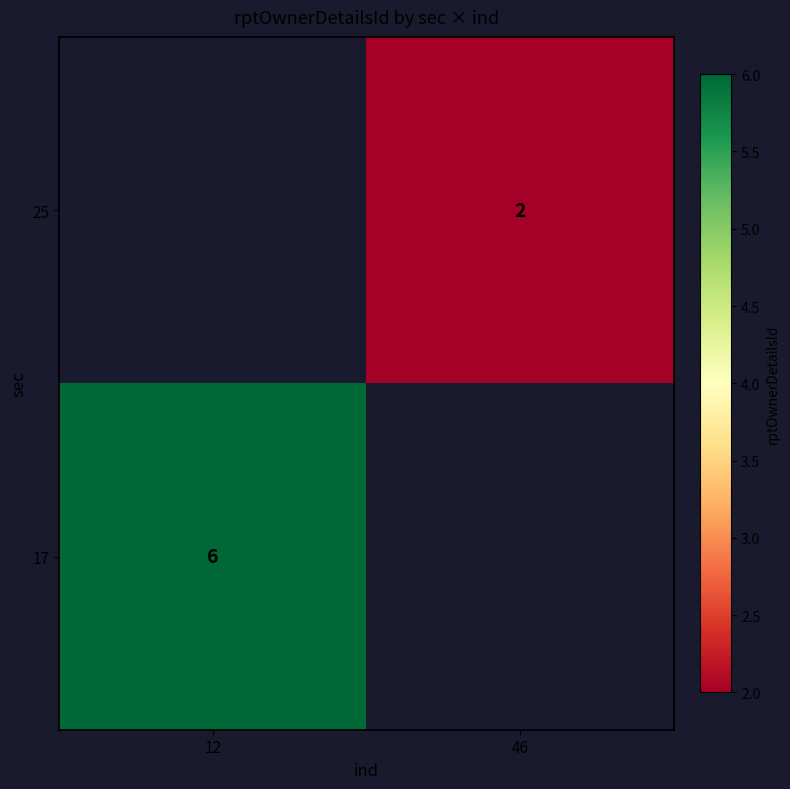

How many data points does each series have?

2